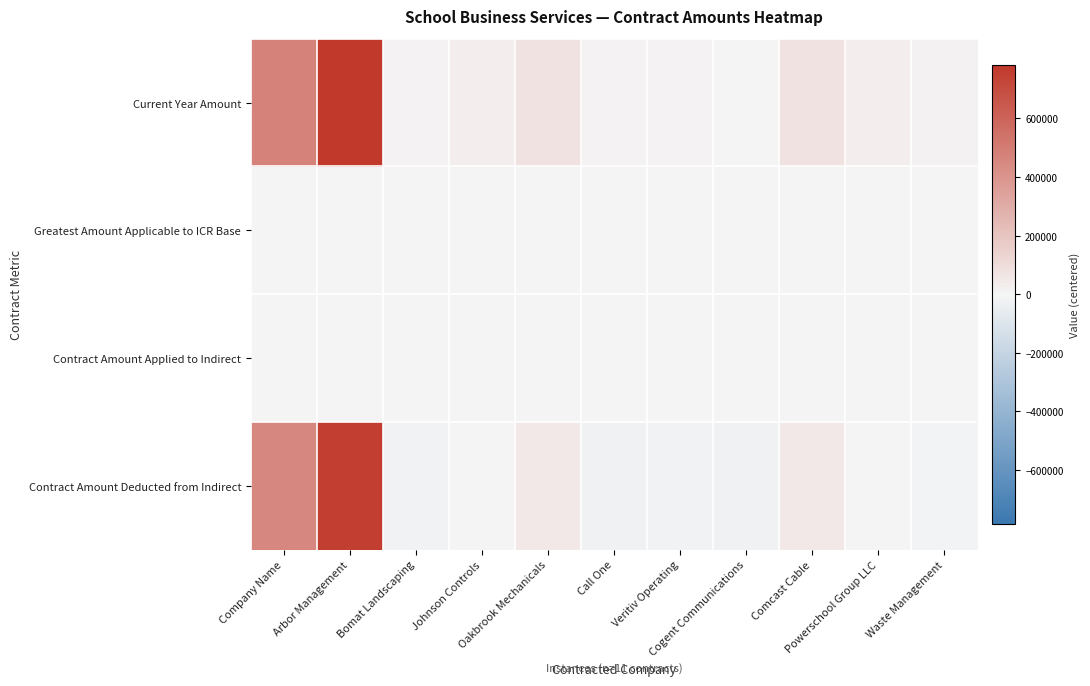

Which series changed the most between Arbor Management and Cogent Communications?

Current Year Amount